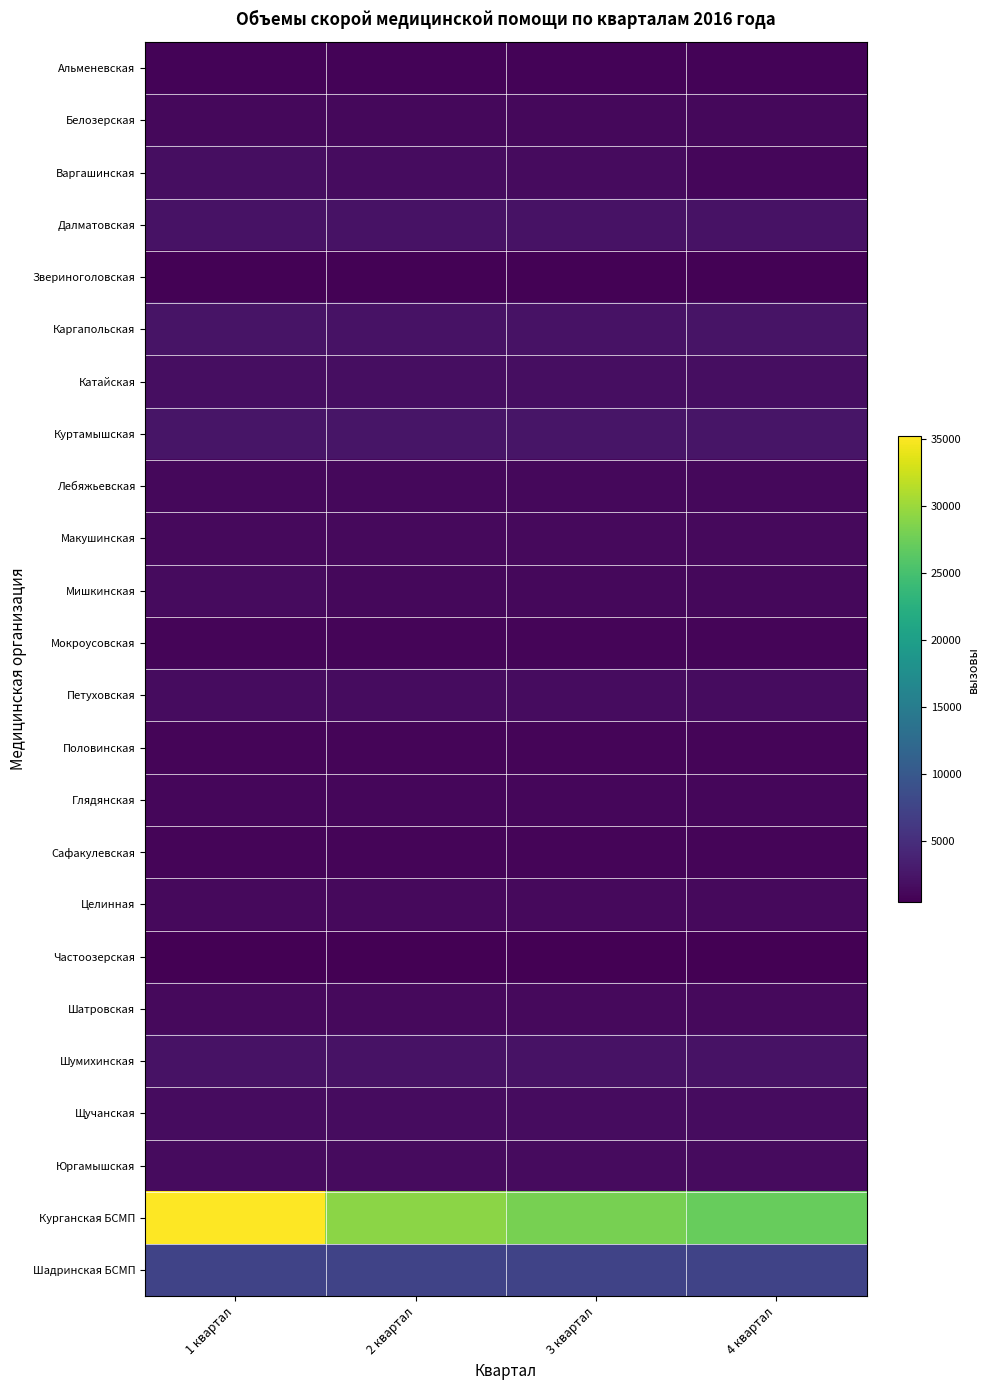

Which series changed the most between 3 квартал and 4 квартал?

Курганская БСМП